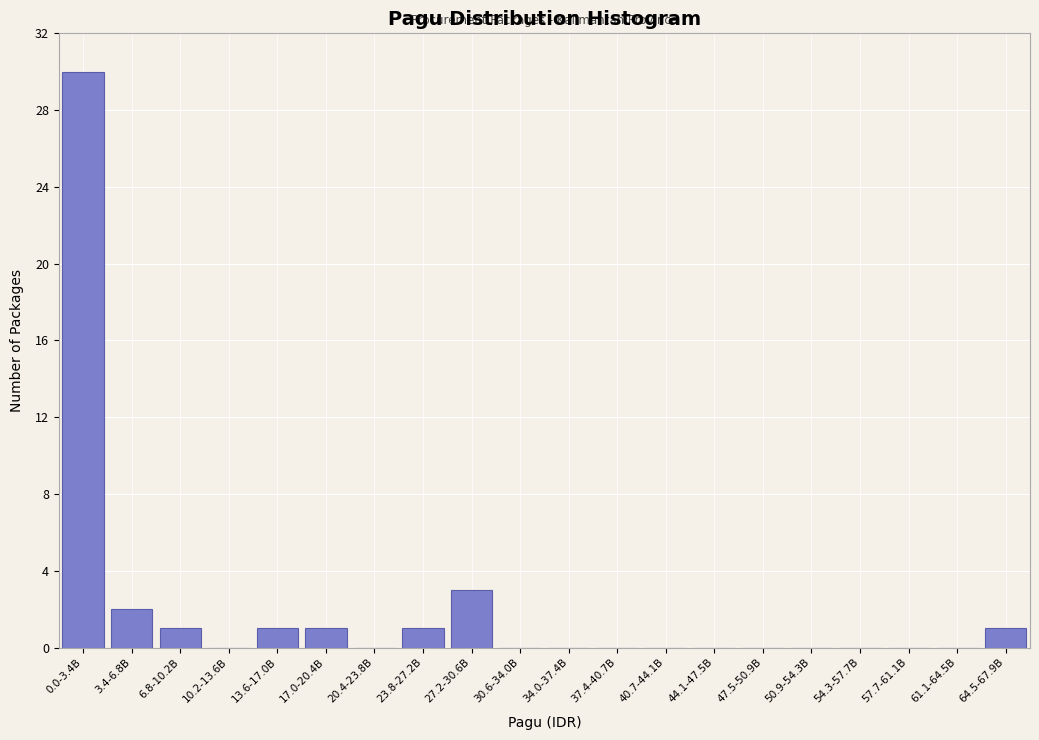

Reading left to right, transcribe all the data shown in this chart.

0.0-3.4B=30	3.4-6.8B=2	6.8-10.2B=1	10.2-13.6B=0	13.6-17.0B=1	17.0-20.4B=1	20.4-23.8B=0	23.8-27.2B=1	27.2-30.6B=3	30.6-34.0B=0	34.0-37.4B=0	37.4-40.7B=0	40.7-44.1B=0	44.1-47.5B=0	47.5-50.9B=0	50.9-54.3B=0	54.3-57.7B=0	57.7-61.1B=0	61.1-64.5B=0	64.5-67.9B=1